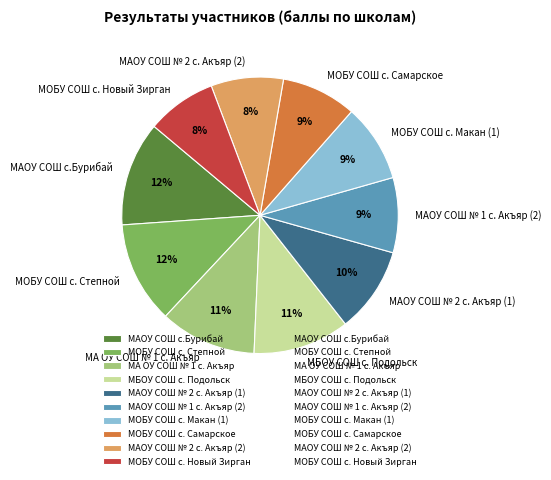

Between МОБУ СОШ с. Самарское and МБОУ СОШ с. Подольск, which is larger?

МБОУ СОШ с. Подольск